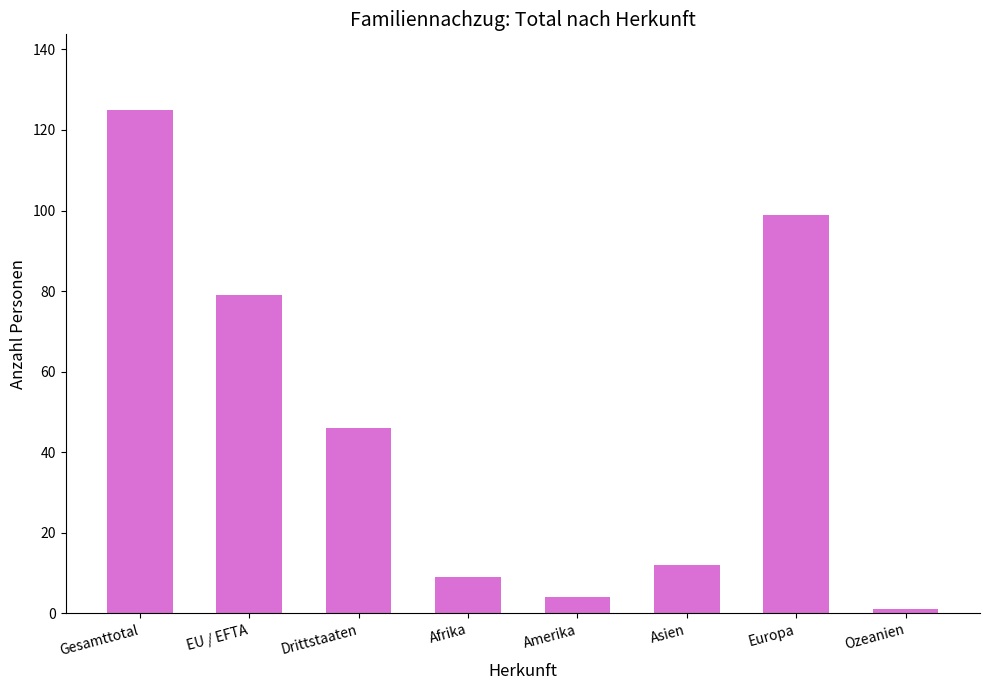

What is the sum of all values?

375